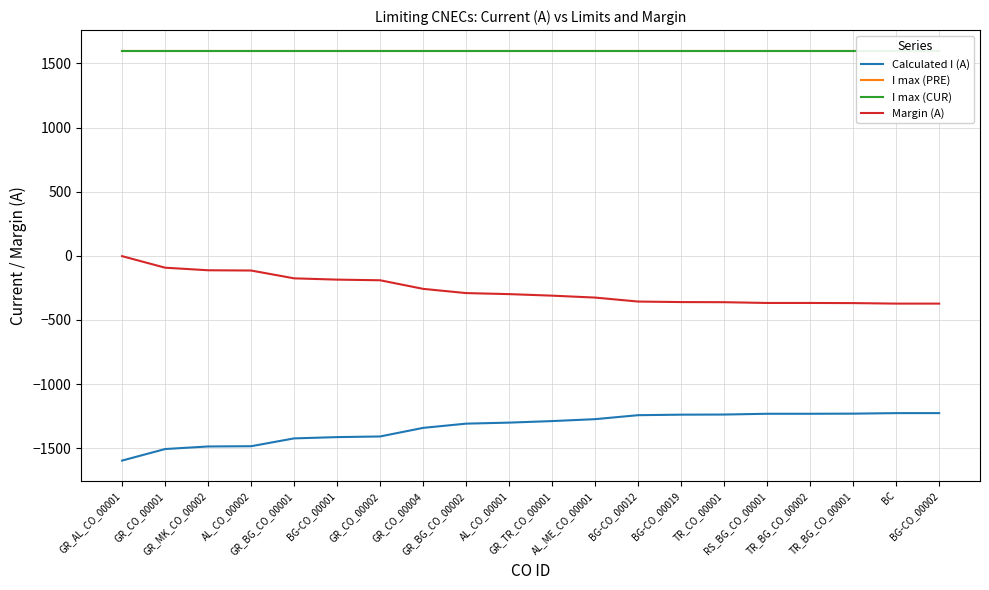

What is the label of the 17th point from the left?

TR_BG_CO_00002